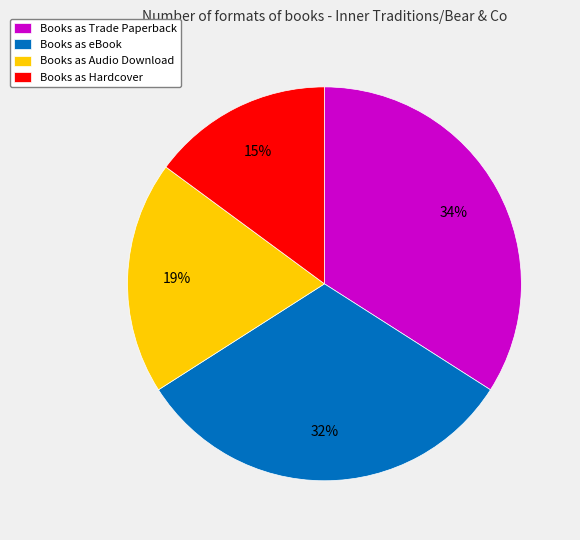

What percentage is the Books as Trade Paperback slice, to the nearest percent?

34%